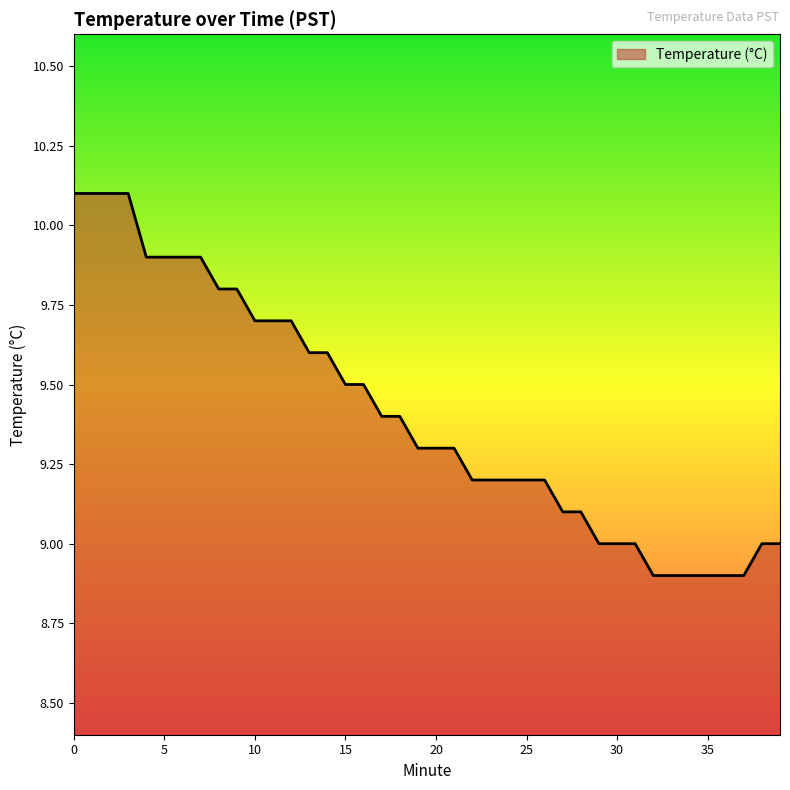

What is the difference between the maximum and minimum values?

1.2